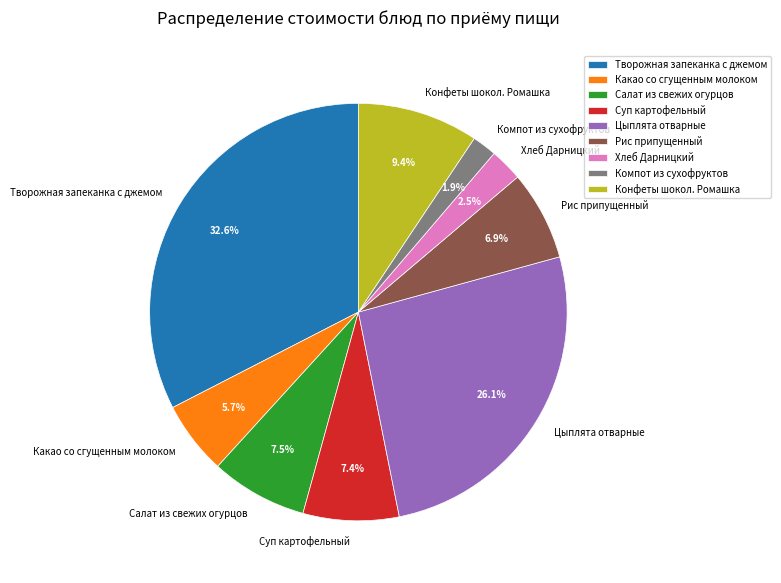

Which has a higher value, Творожная запеканка с джемом or Суп картофельный?

Творожная запеканка с джемом